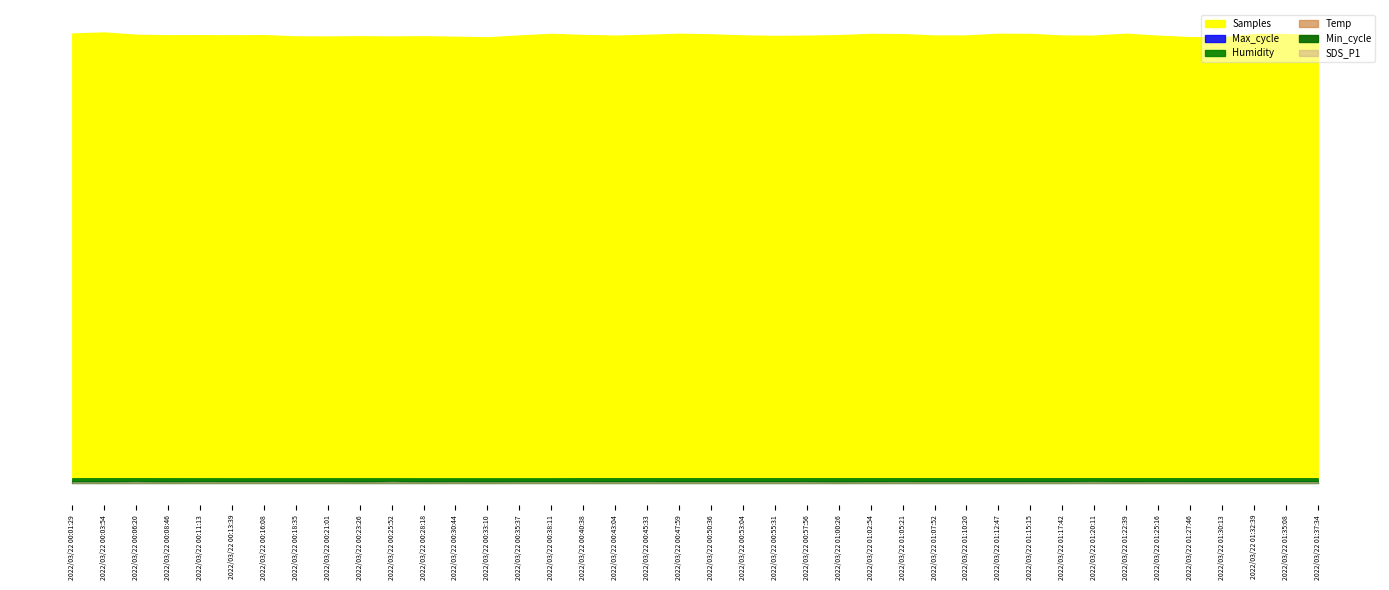

How many times do Min_cycle and SDS_P1 cross each other?

12